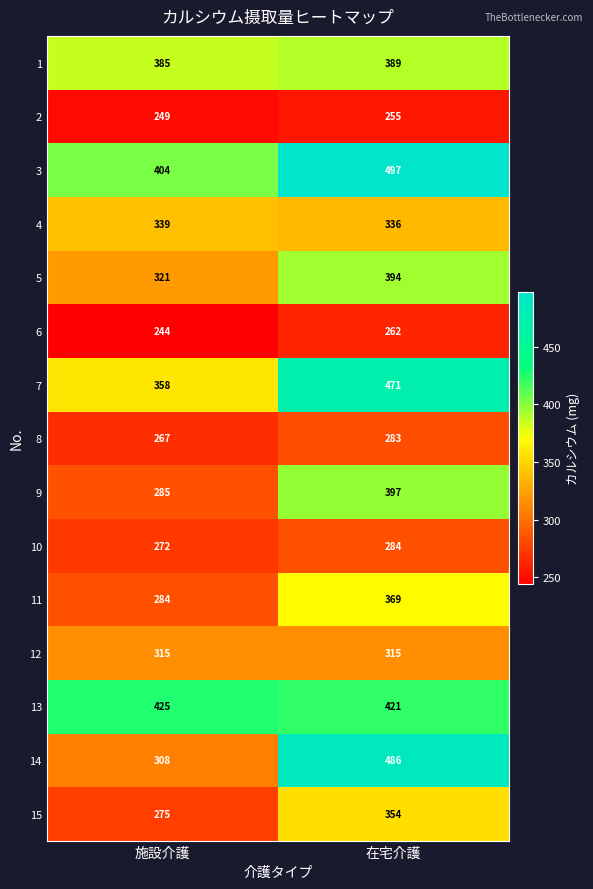

Which series has the widest spread of values?

14